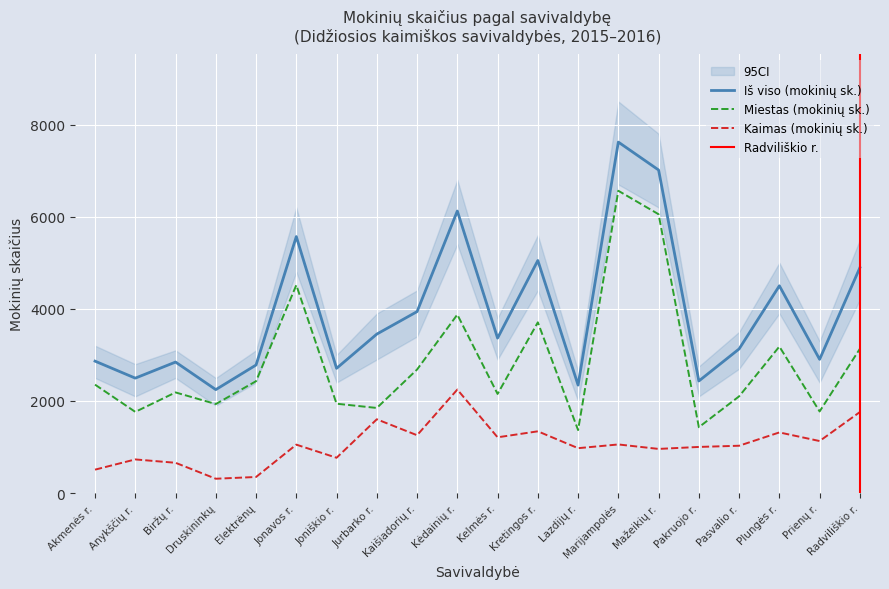

What value does the Iš viso (mokinių sk.) series have at Pasvalio r., to the nearest 100?

3100